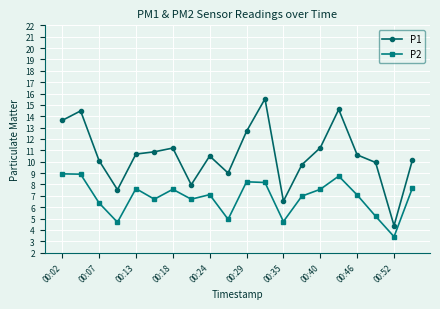

Which series has the largest range (max minus min)?

P1